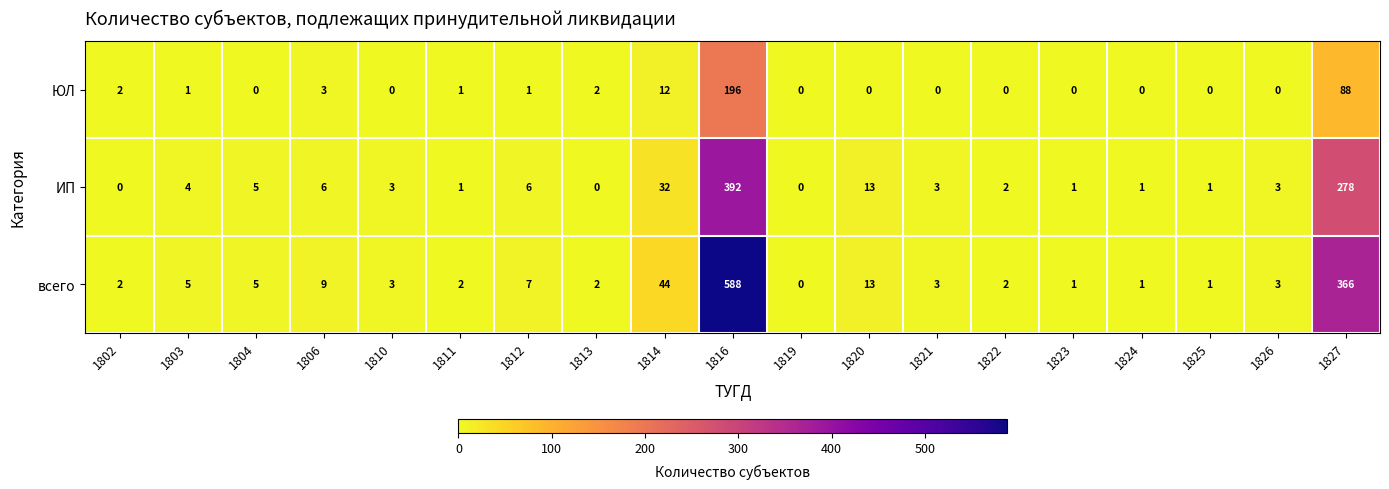

What is the greatest value displayed?

588